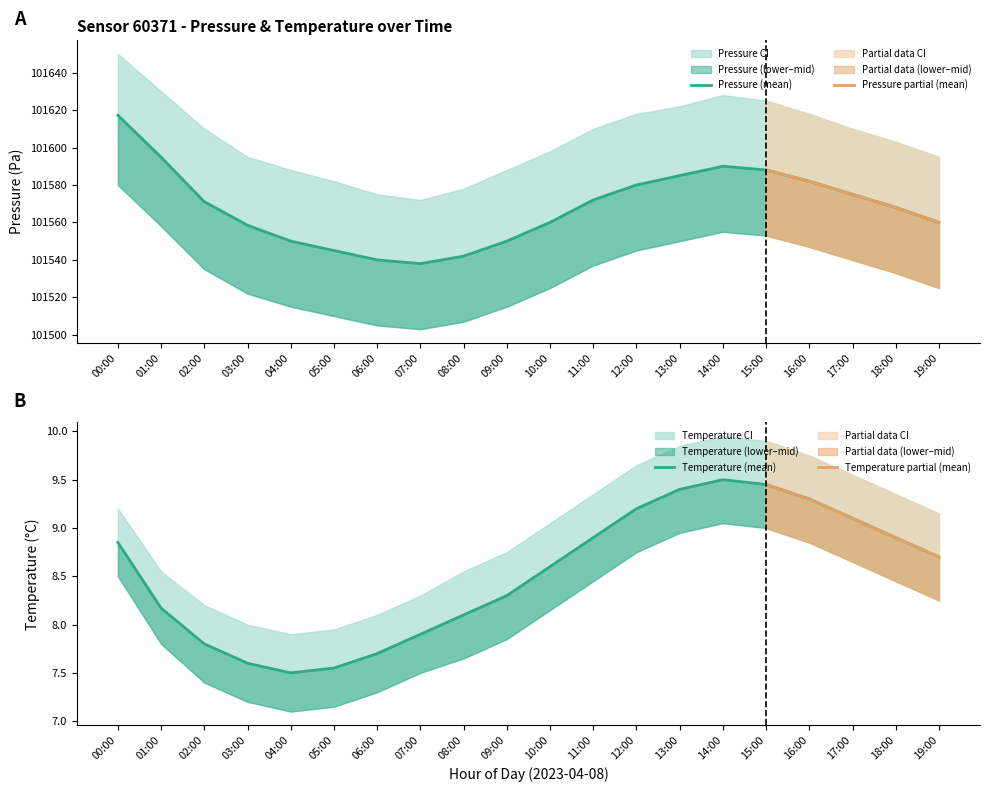

Between 06:00 and 07:00, which is larger?

06:00